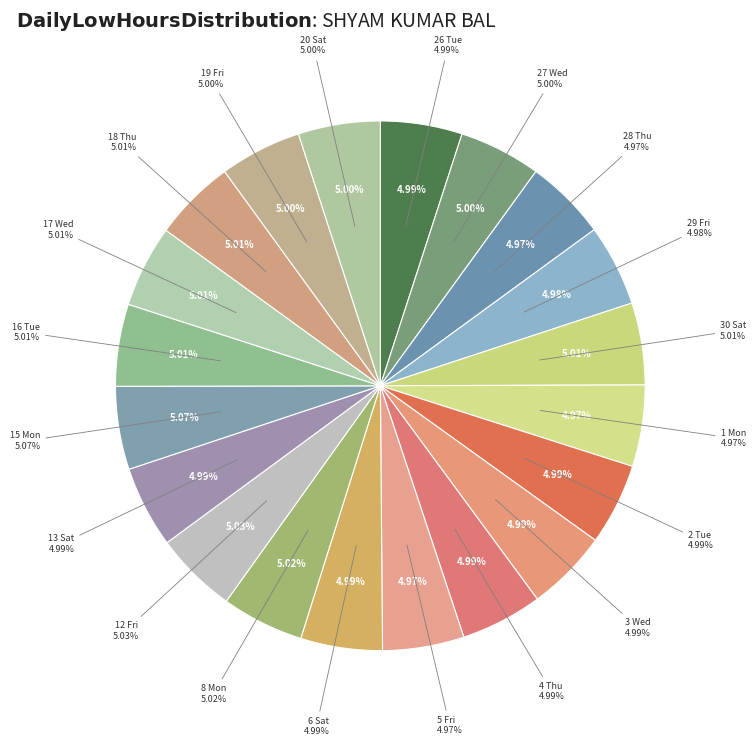

True or false: 17 Wed accounts for 5% of the total.

True